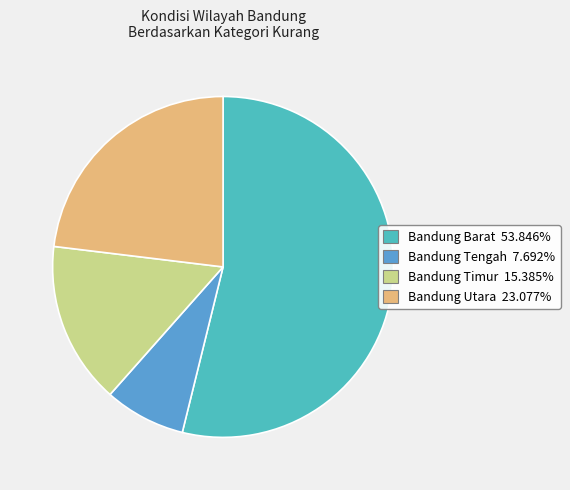

Approximately how many times larger is the value at Bandung Utara 23.077% compared to Bandung Tengah 7.692%?

3.0